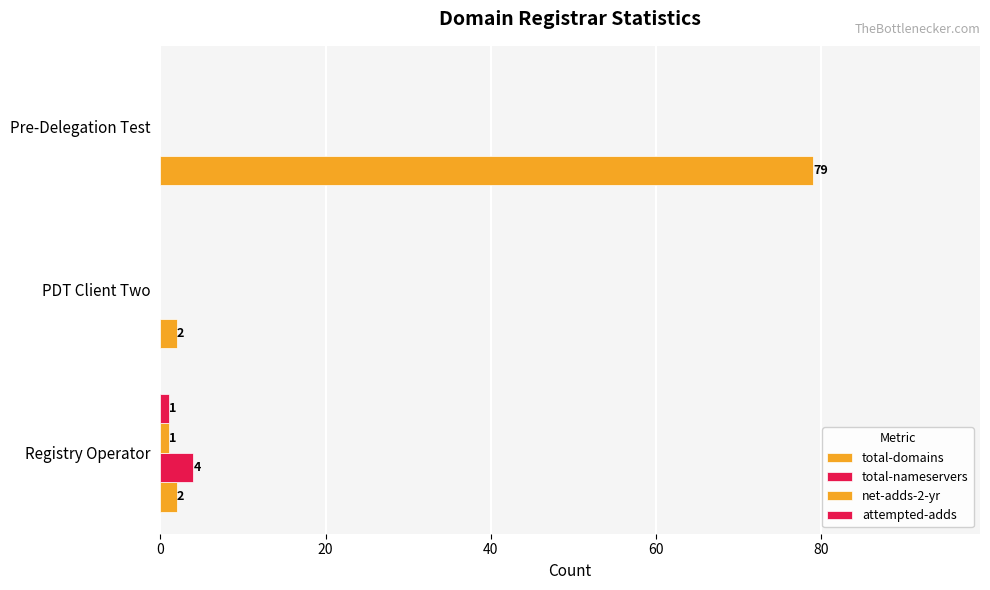

How many data points does each series have?

3